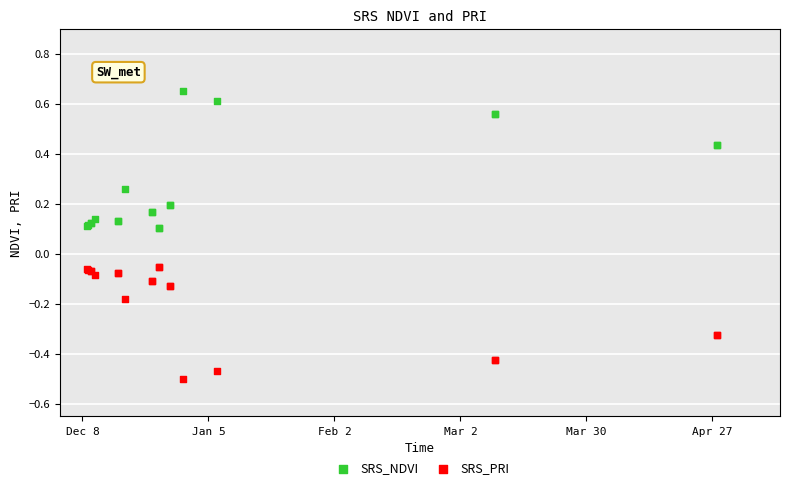

Which series reaches the minimum Y coordinate?

SRS_PRI